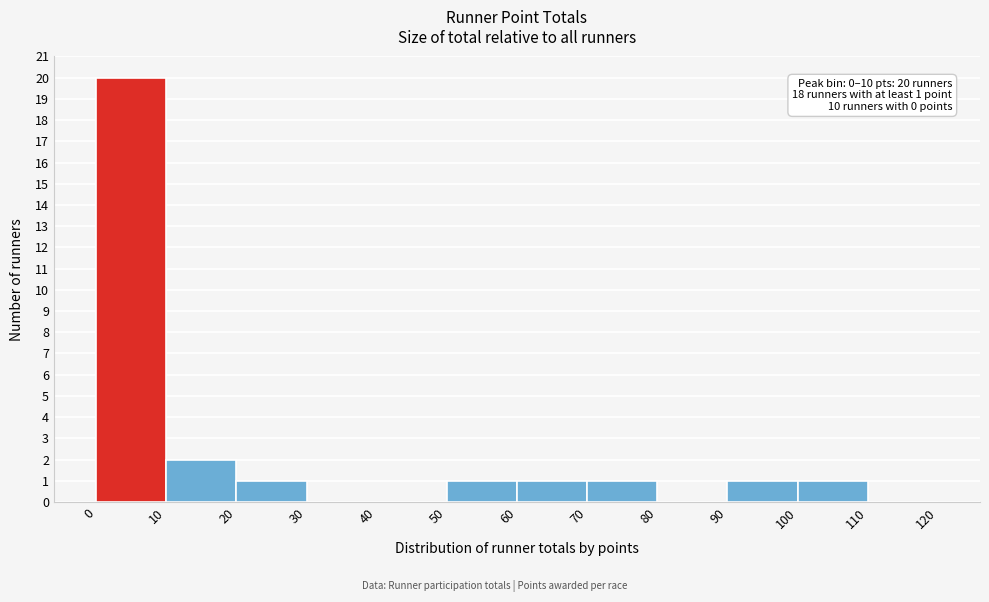

Over which range of the x-axis is the bar tallest?

0 to 10